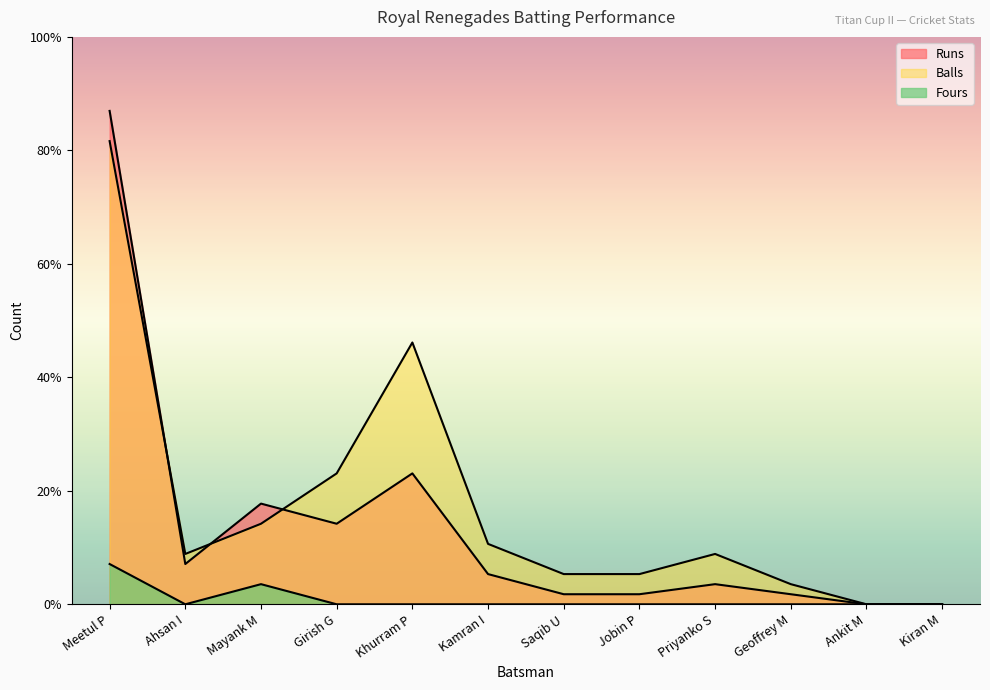

Count the Fours values in the range 0 to 1.

10